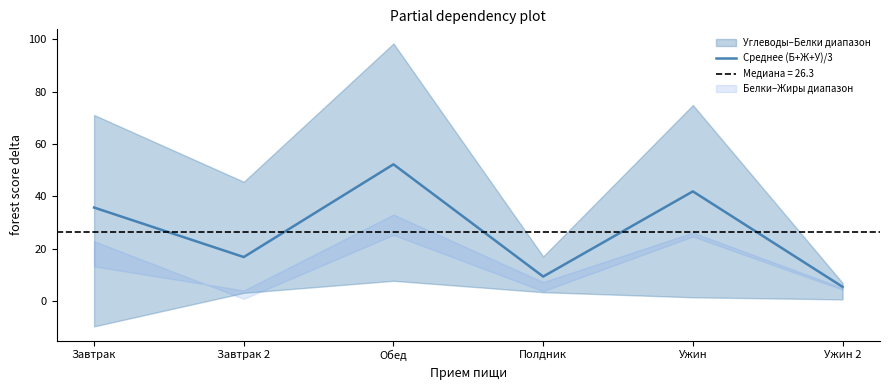

Reading left to right, what are all the values shown in this chart?

Завтрак=35.8	Завтрак 2=16.9	Обед=52.3	Полдник=9.4	Ужин=41.9	Ужин 2=5.5